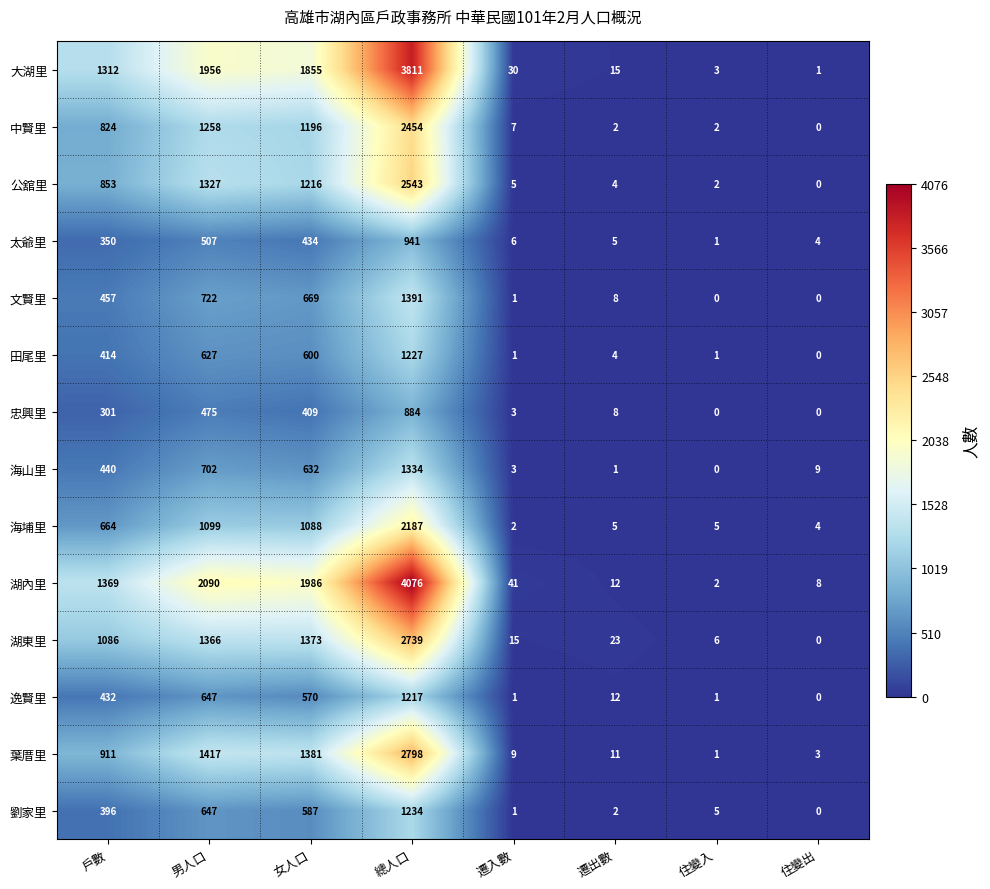

Is it true that 中賢里 equals 1 at 住變入?

False